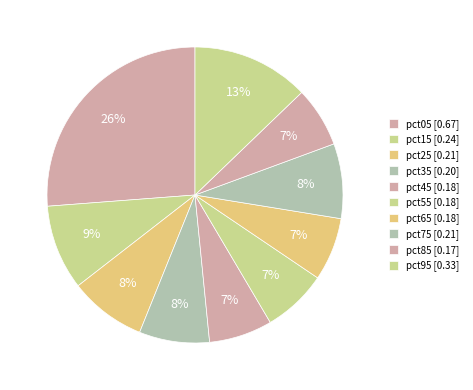

How many segments does this pie chart have?

10